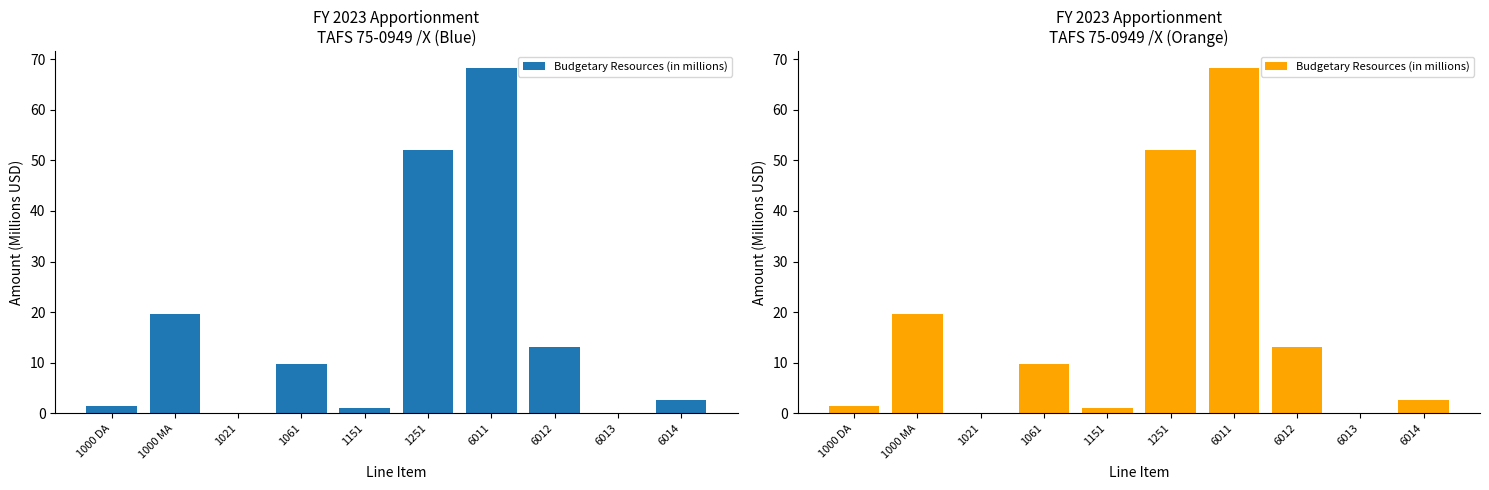

Which category has the lowest value across all series?

1021